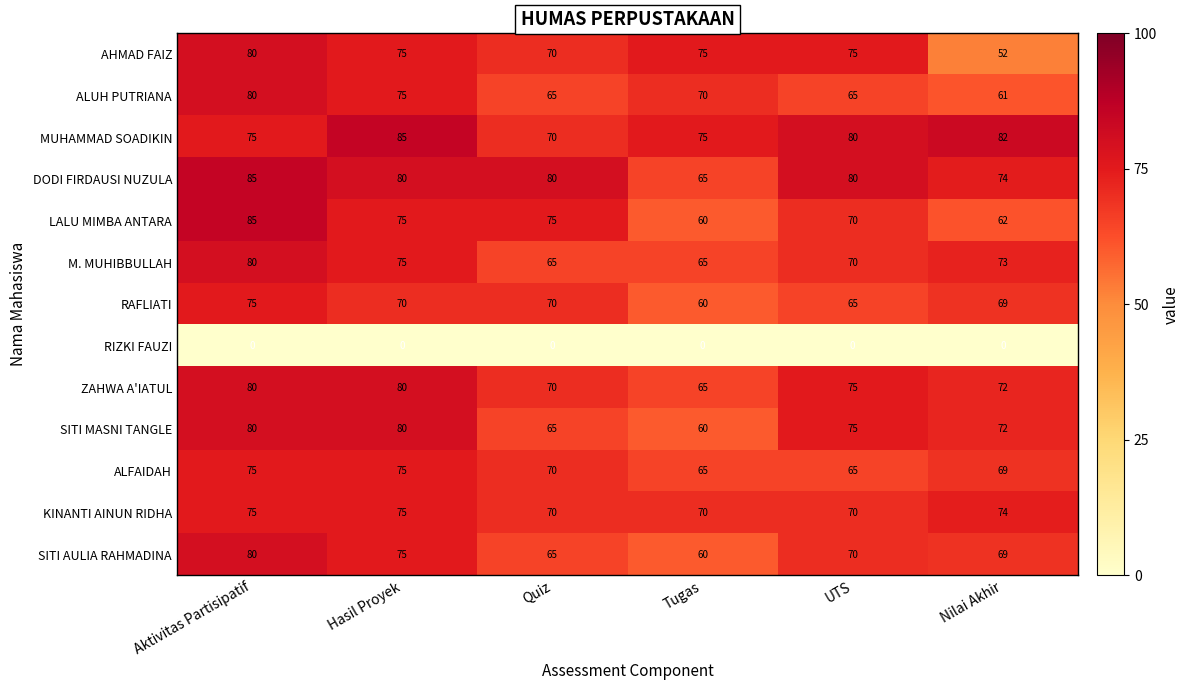

What is the total value across all series at Tugas?

790